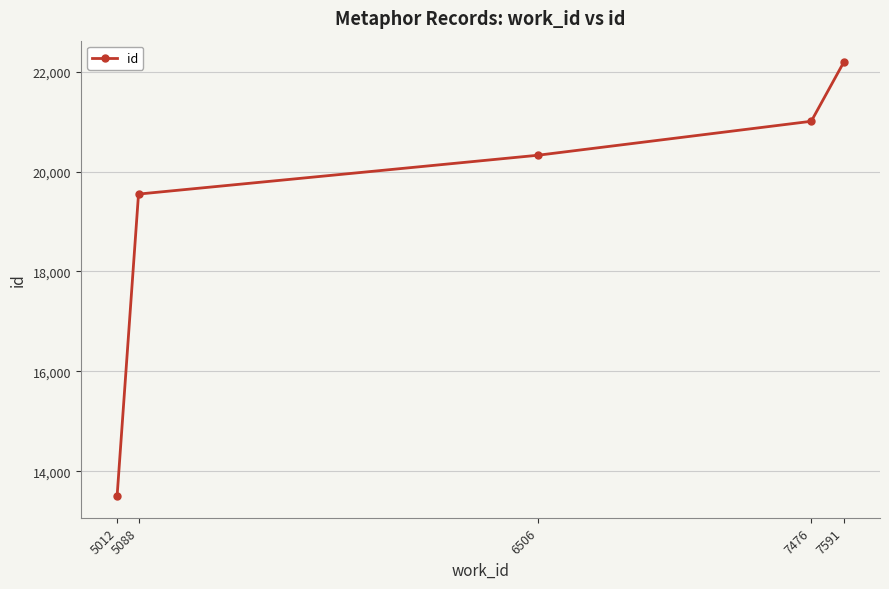

Rank the categories by value from highest to lowest.

7591, 7476, 6506, 5088, 5012